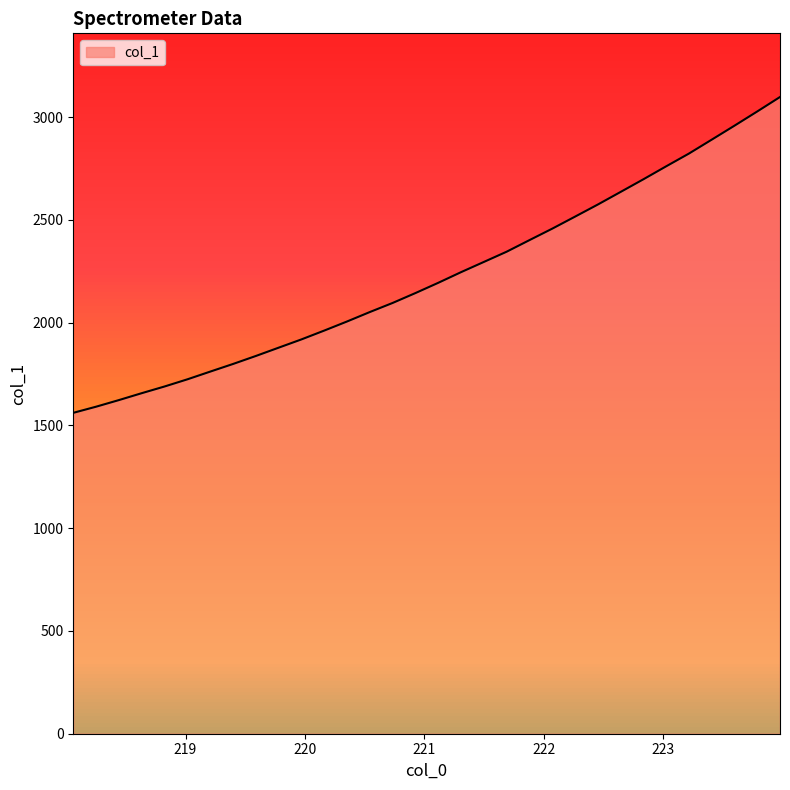

True or false: the data has more than 2 interior local peaks.

False